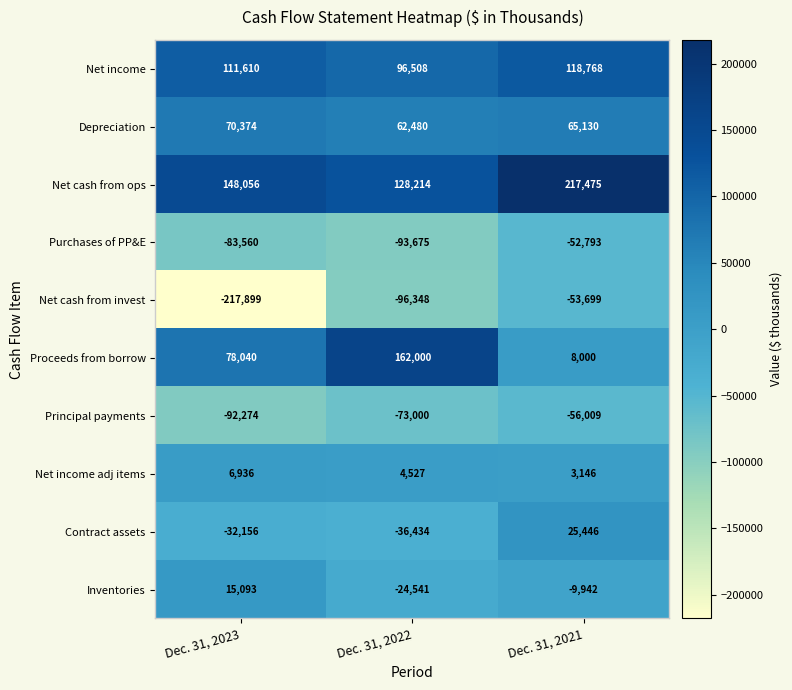

Count the number of categories in the chart.

3